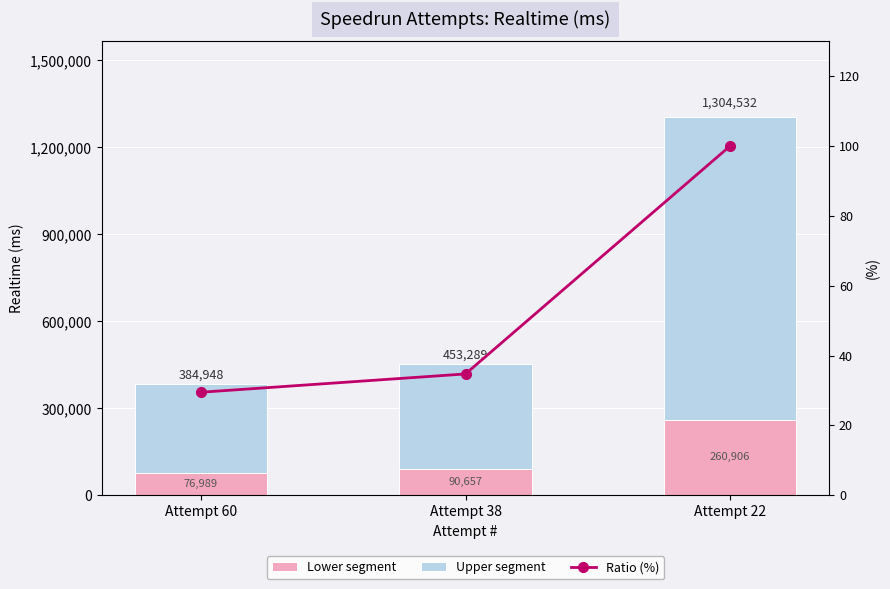

What is the difference between the highest and lowest values at Attempt 60?

307928.9